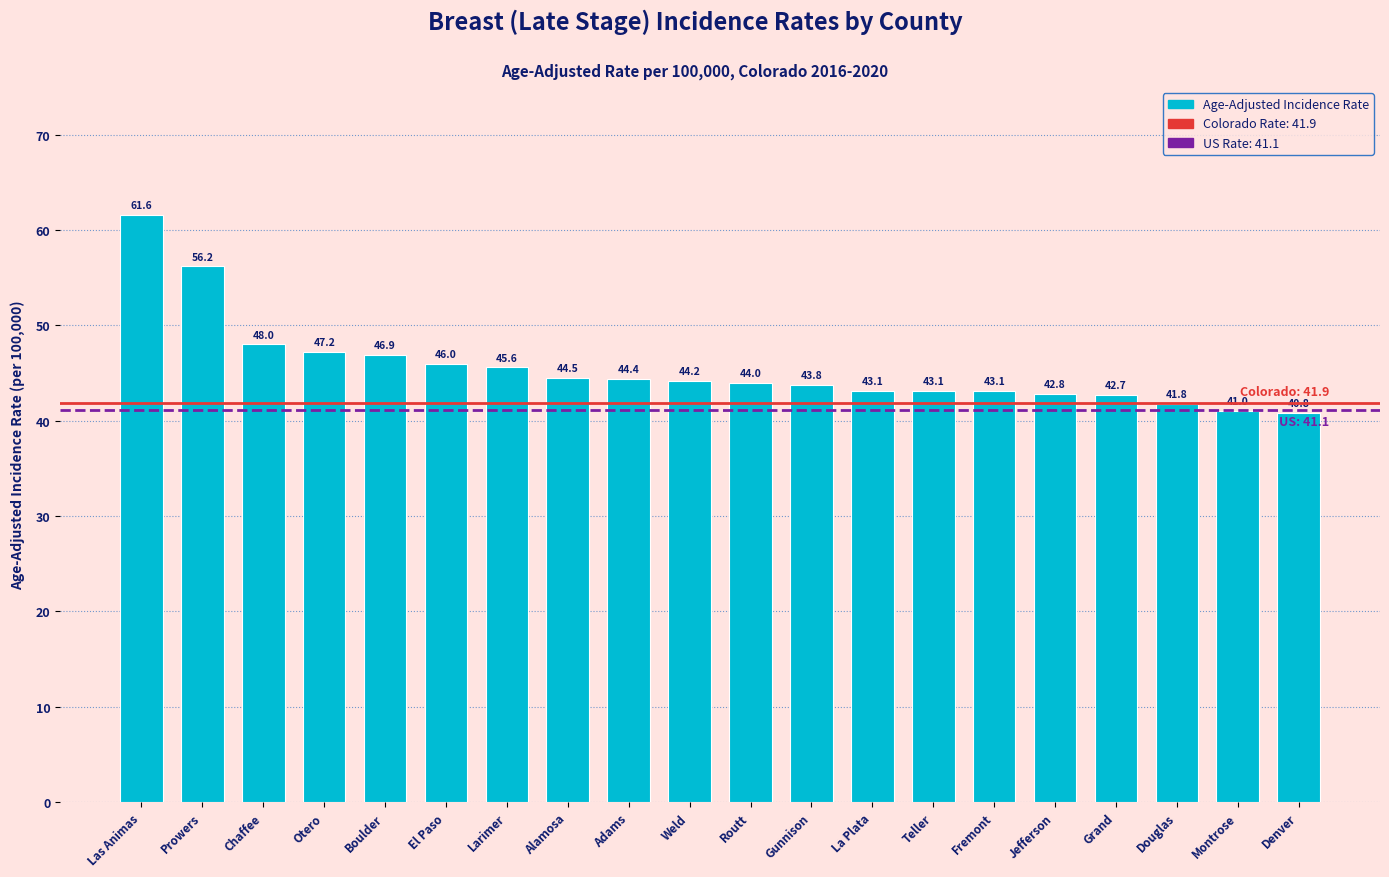

What is the value of the 17th bar from the left?

42.7